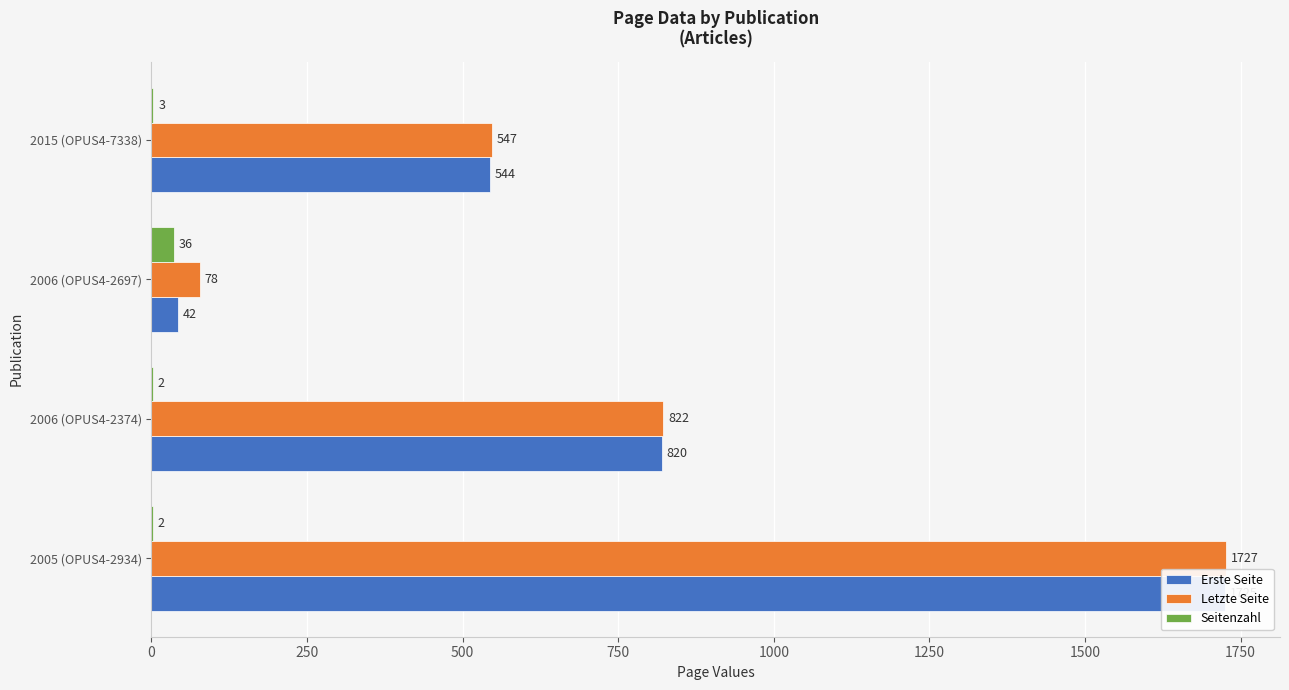

Between 2005 (OPUS4-2934) and 2015 (OPUS4-7338), which series saw the biggest shift?

Erste Seite